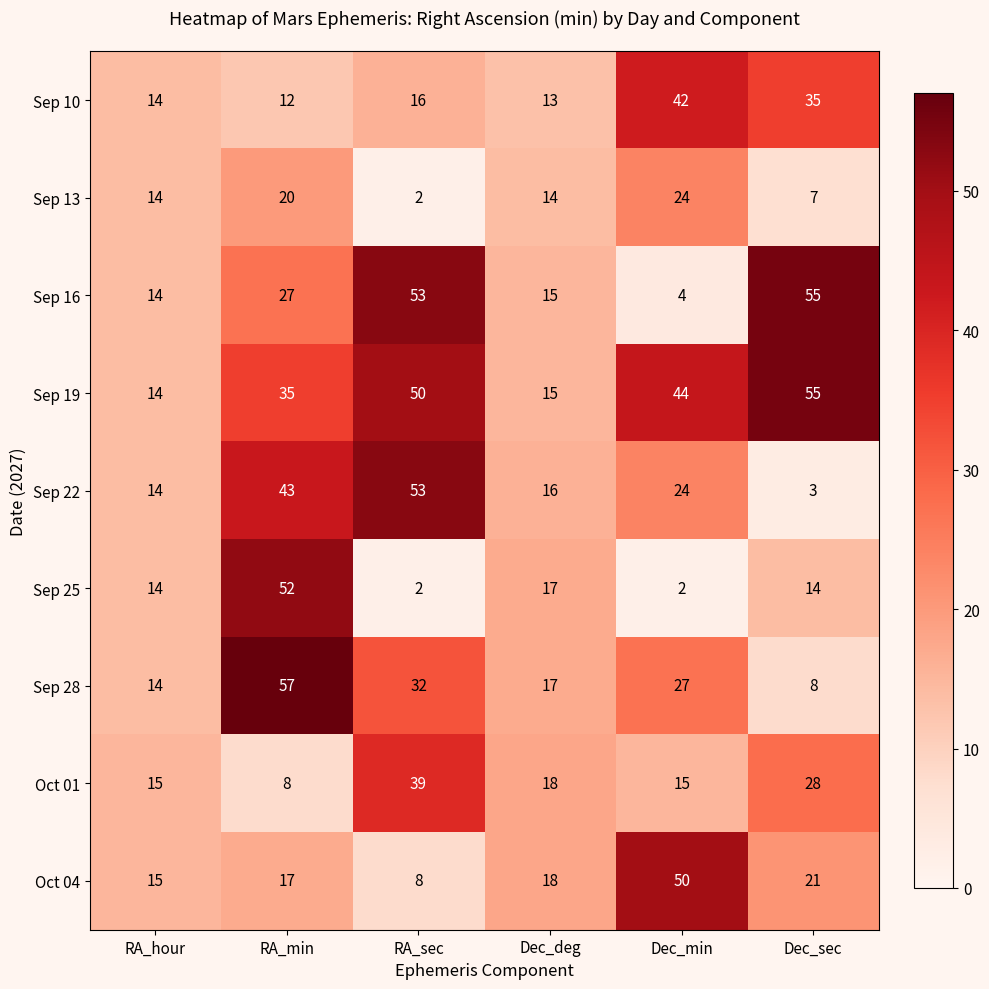

At how many categories does at least one series exceed 39?

4